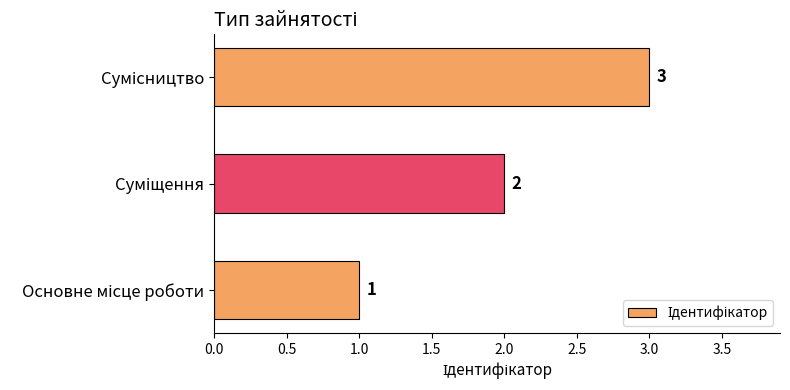

What is the maximum value shown in the chart?

3